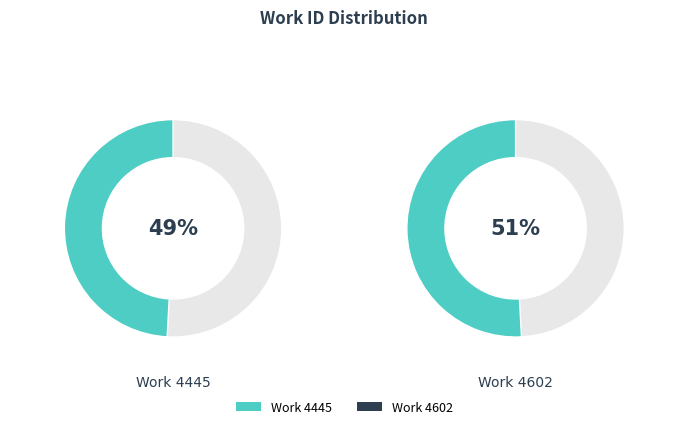

Is it true that Work 4602 is 51% of the pie?

True